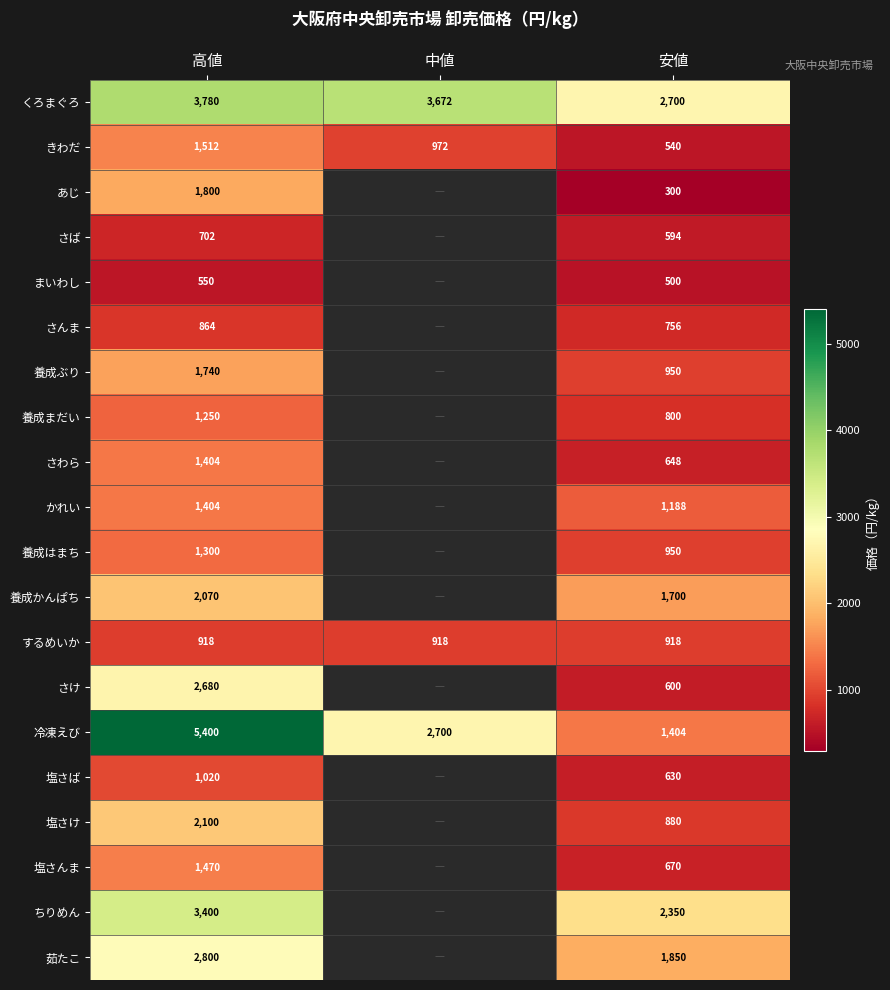

What is the approximate value of するめいか at 安値?

918